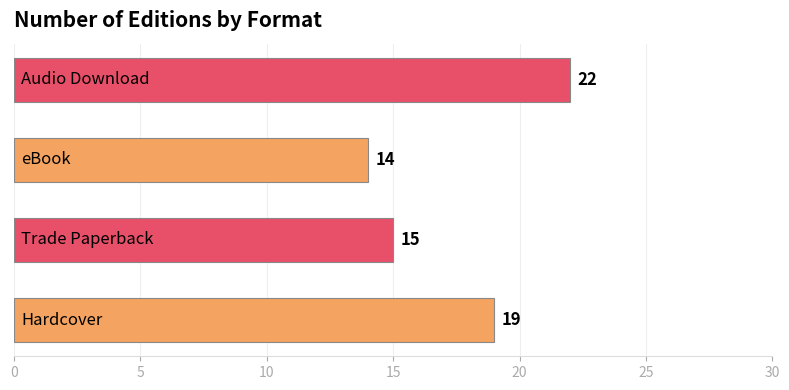

How many bars are there in total?

4